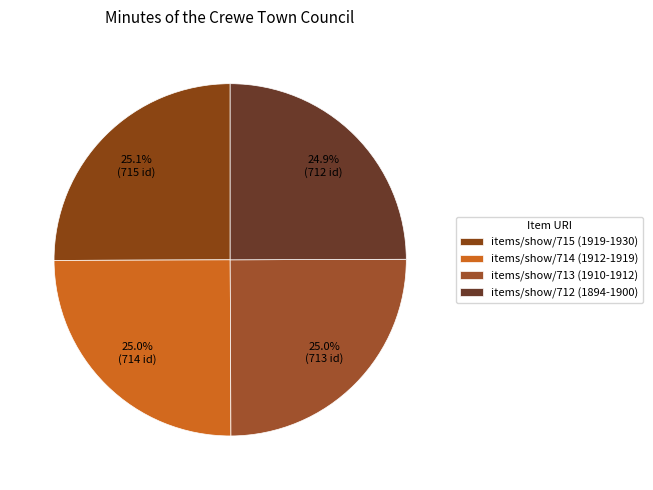

How many segments does this pie chart have?

4